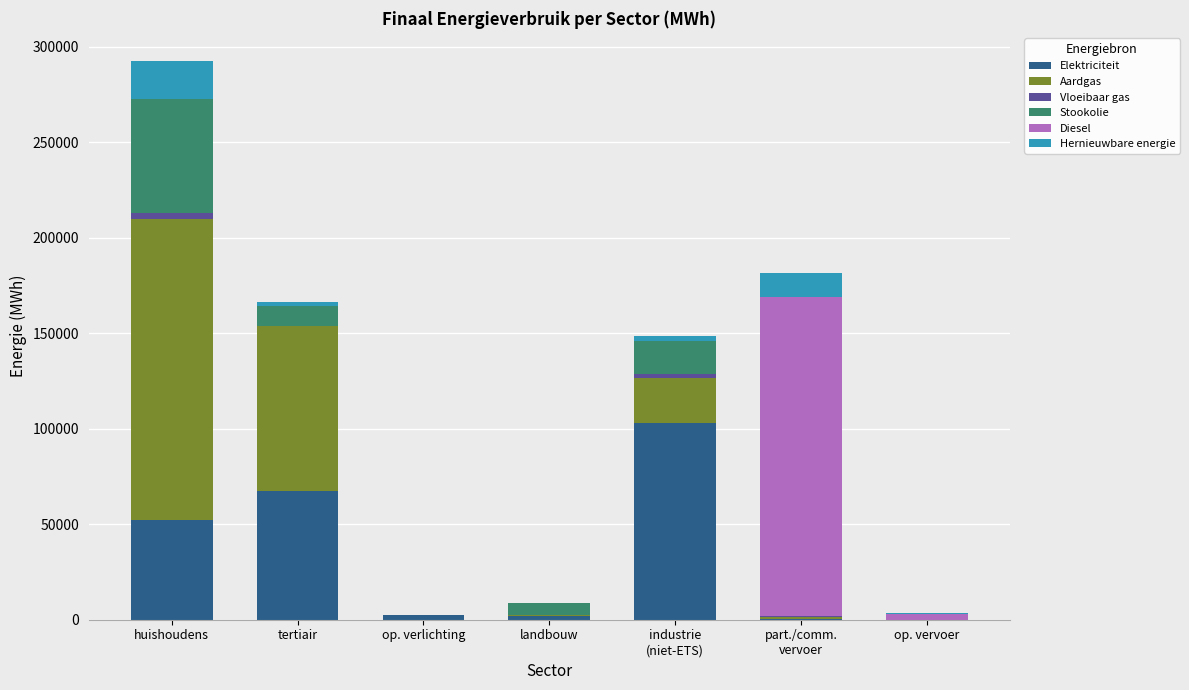

How many data points does each series have?

7